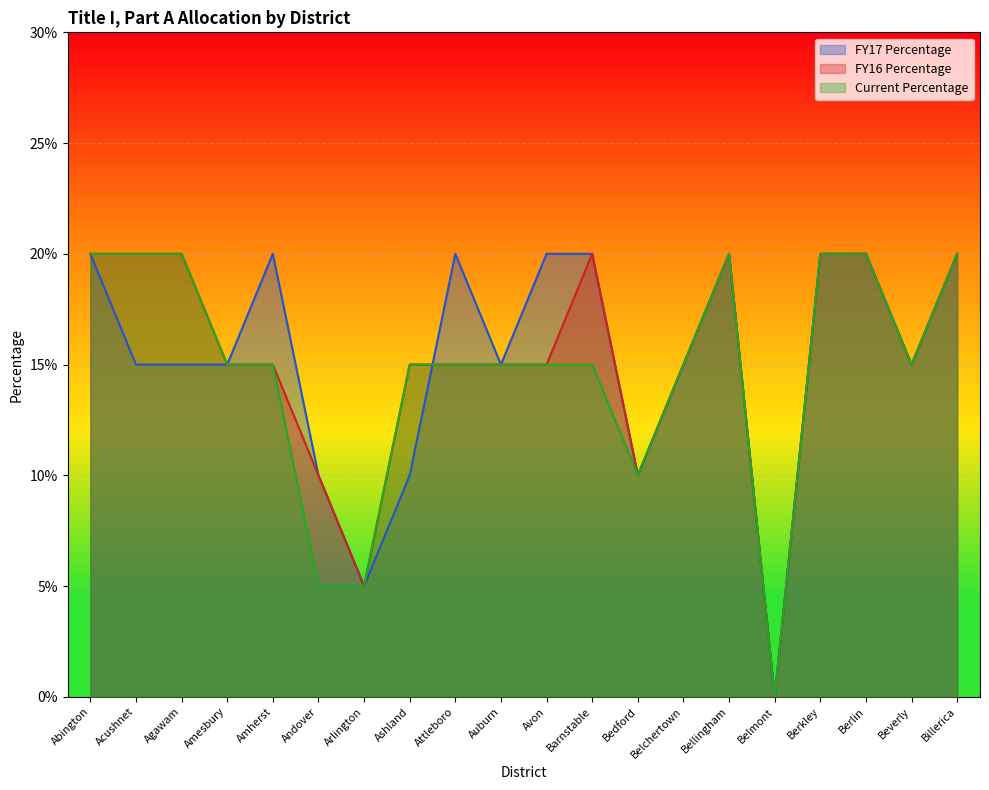

Between which two adjacent categories do Current Percentage and FY17 Percentage first intersect?

Ashland and Attleboro